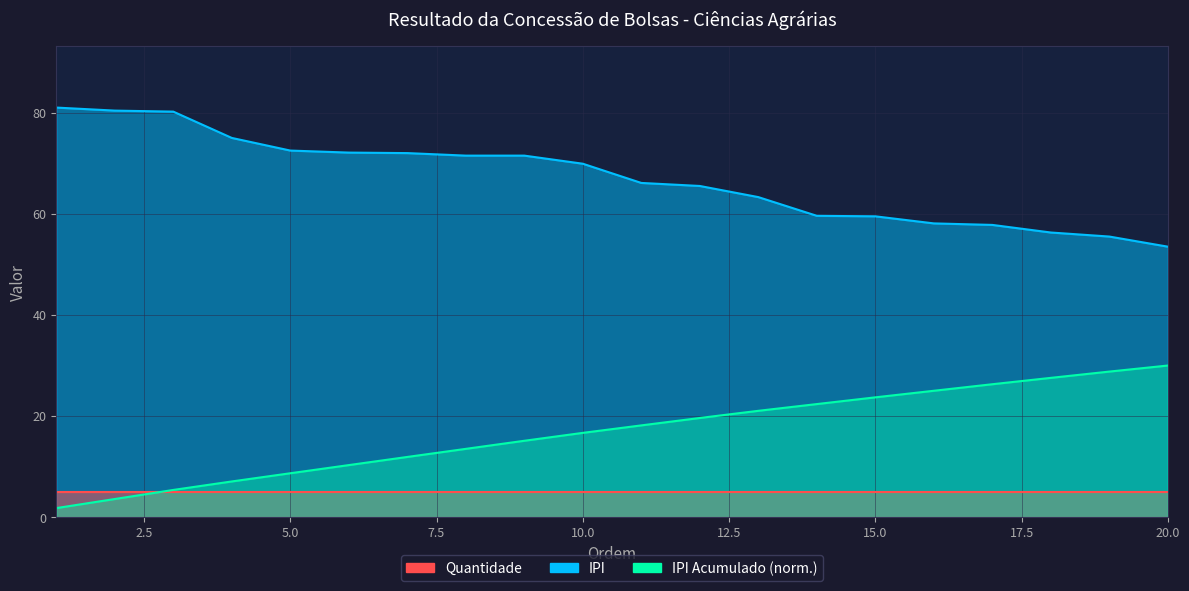

What is the ratio of the value at 8 to the value at 11?

1.1